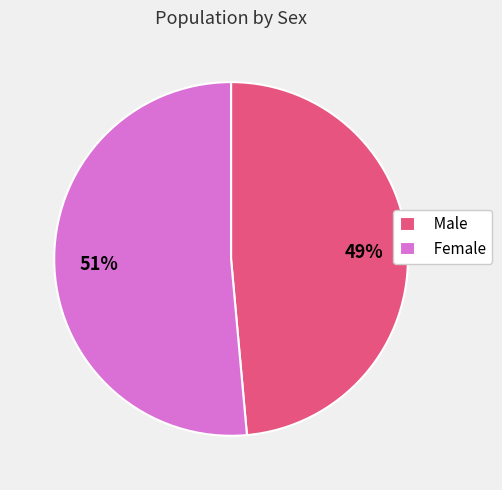

Is it true that Male is 49% of the pie?

True